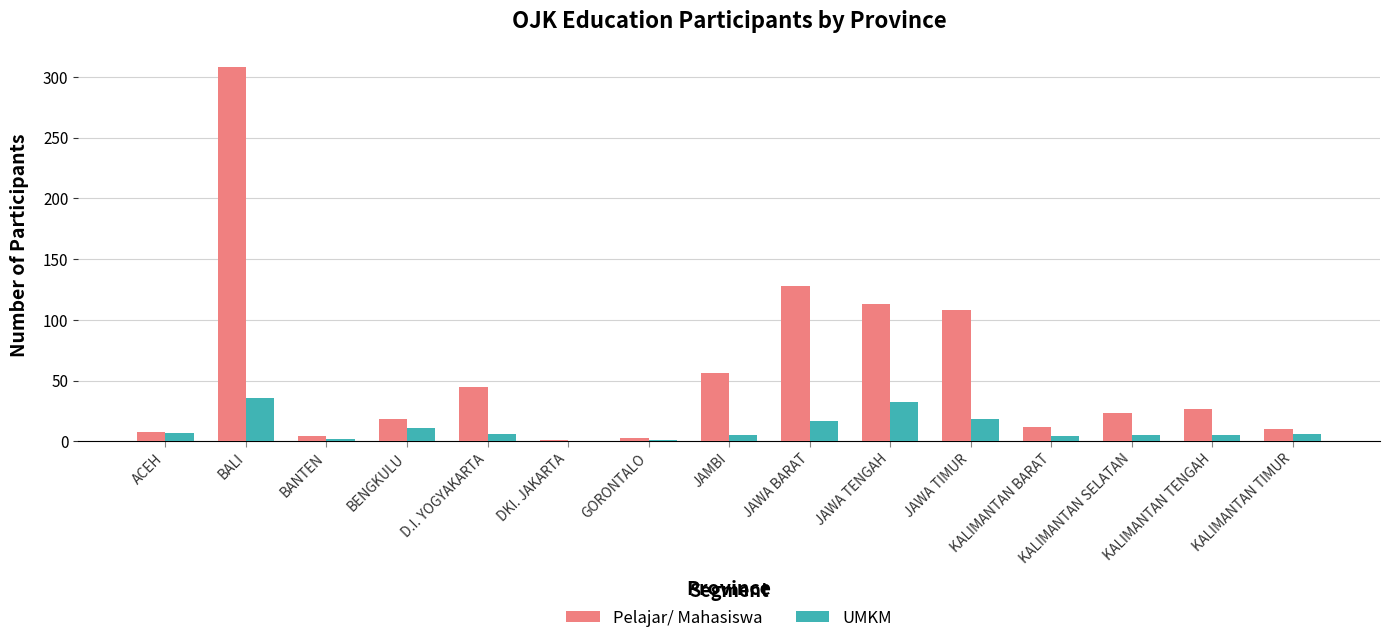

Does the chart contain stacked bars?

No